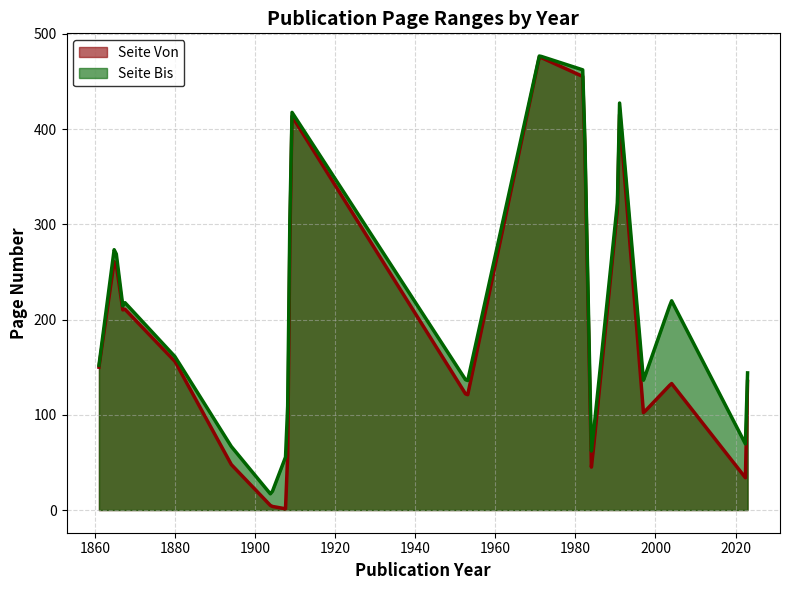

The Seite Von series shows 255 at 1991. True or false?

False